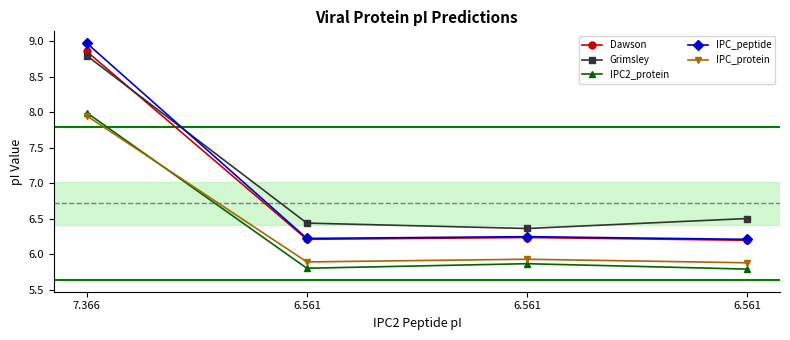

Is it true that IPC_protein equals 9.6 at 6.561?

False